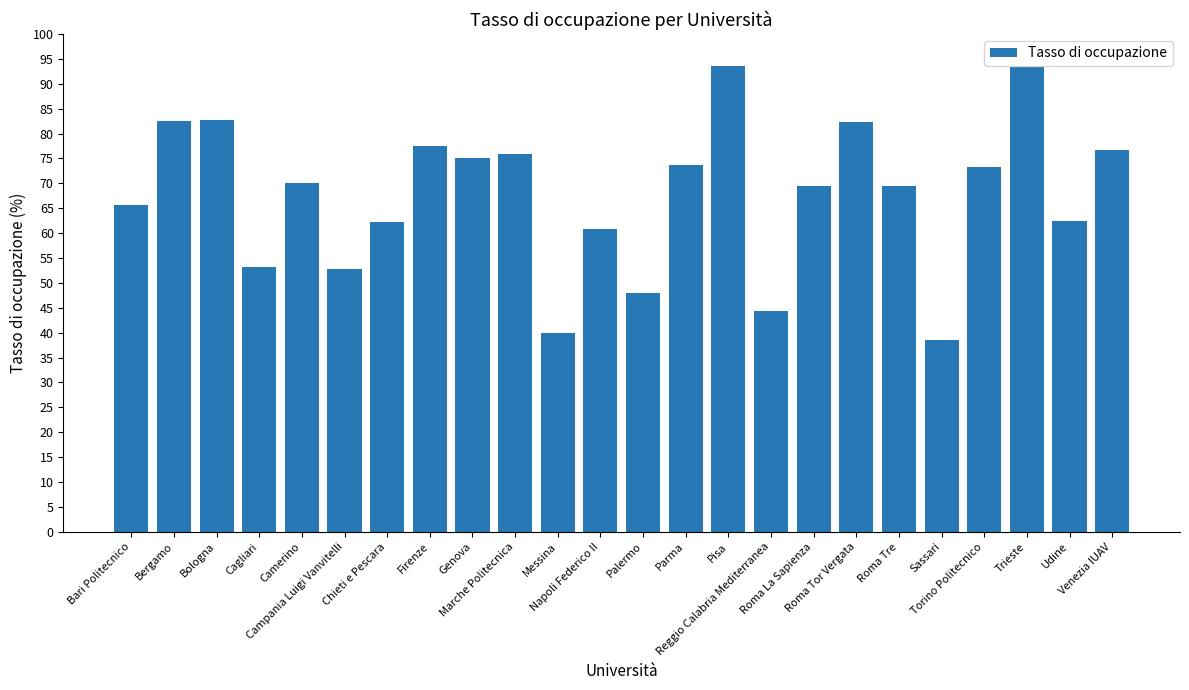

What is the value of the 1st bar from the left?

65.6